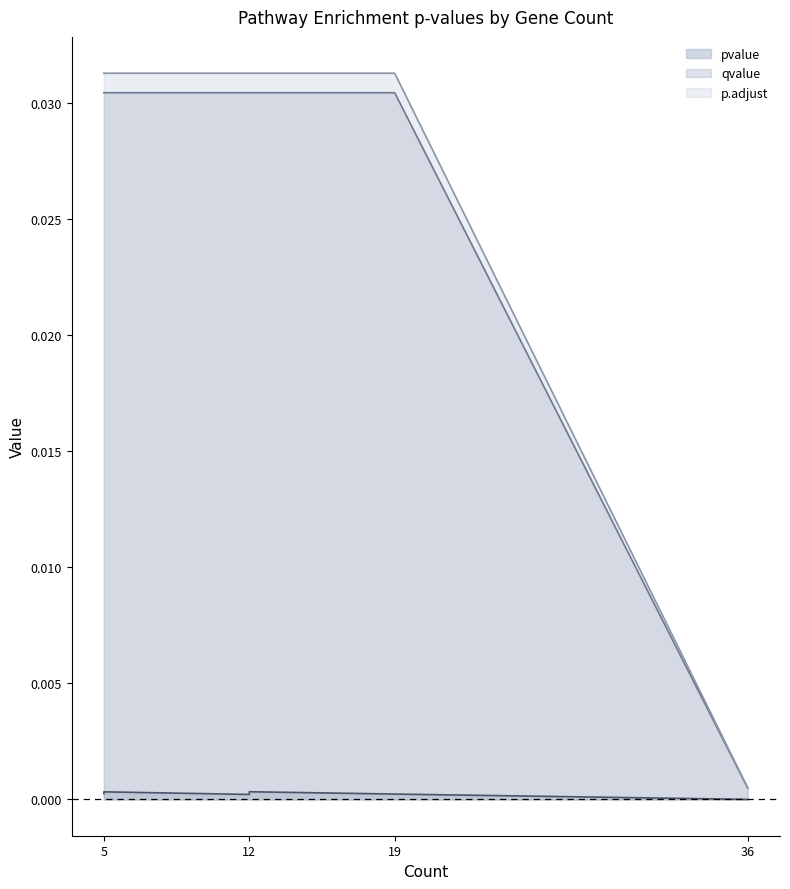

Is the value of pvalue at 5 greater than the value of p.adjust at 12?

No